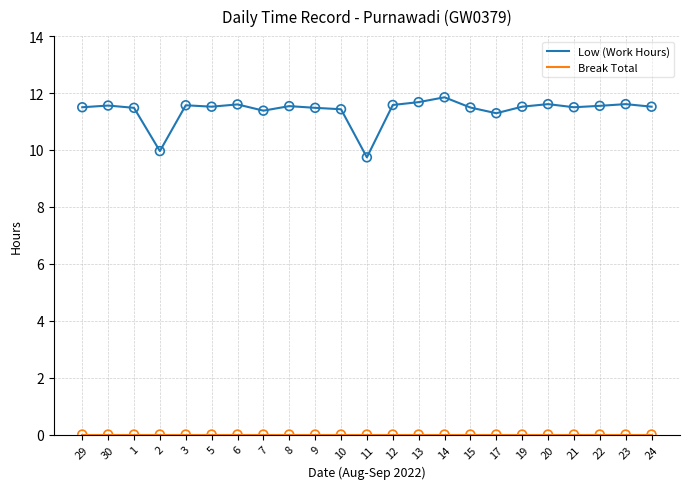

What is the difference between the highest and lowest values at 30?

11.6